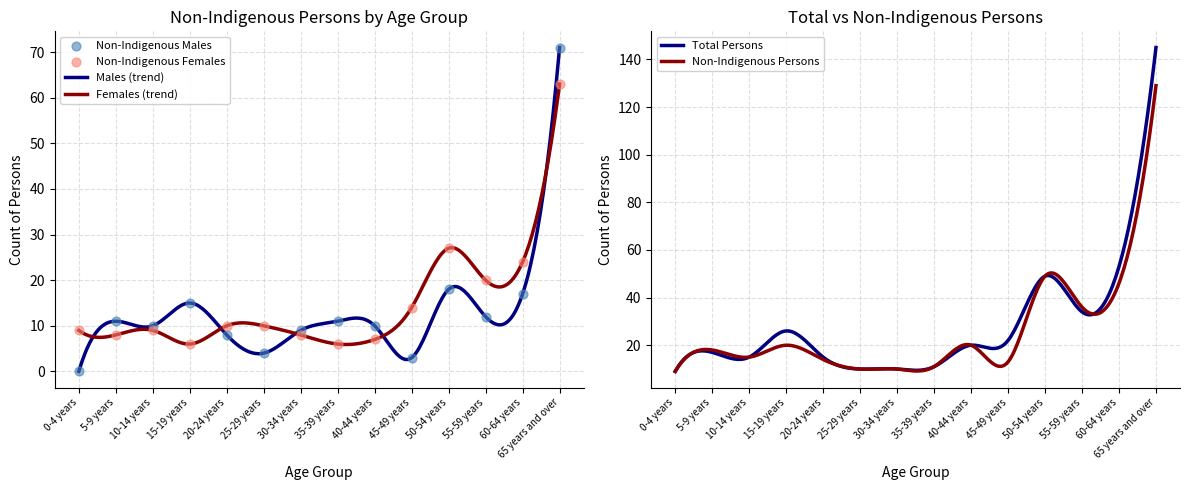

What is the lowest value of the Total Persons series?

9.0